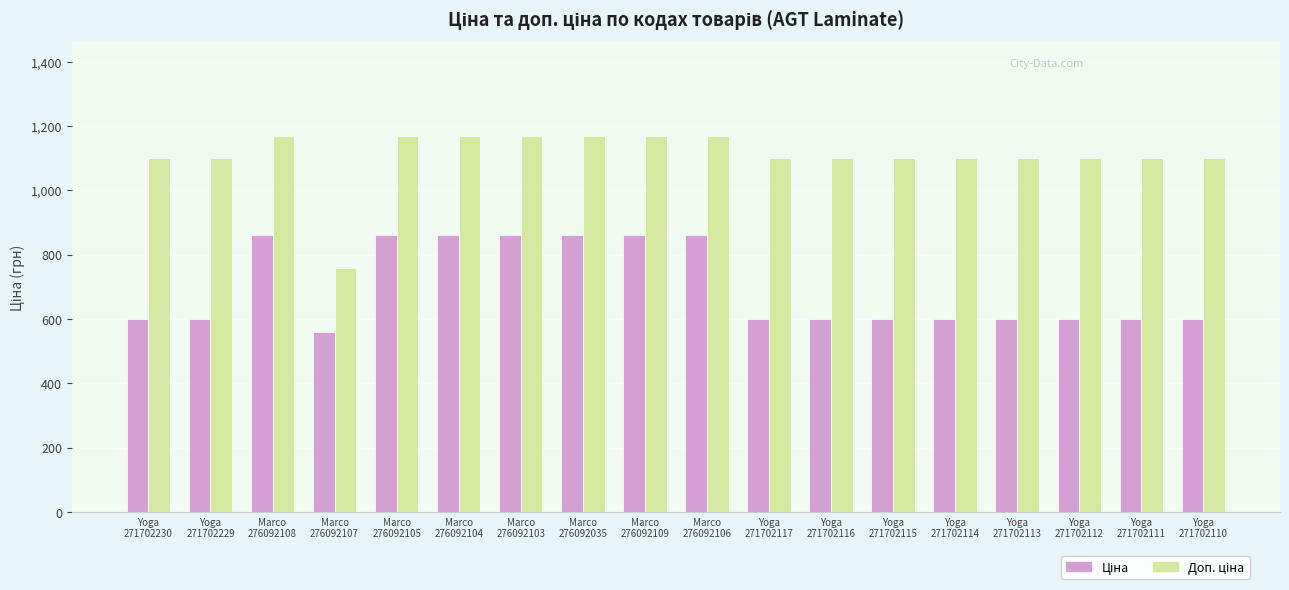

What is the spread (max minus min) of values at Marco
276092035?

306.4